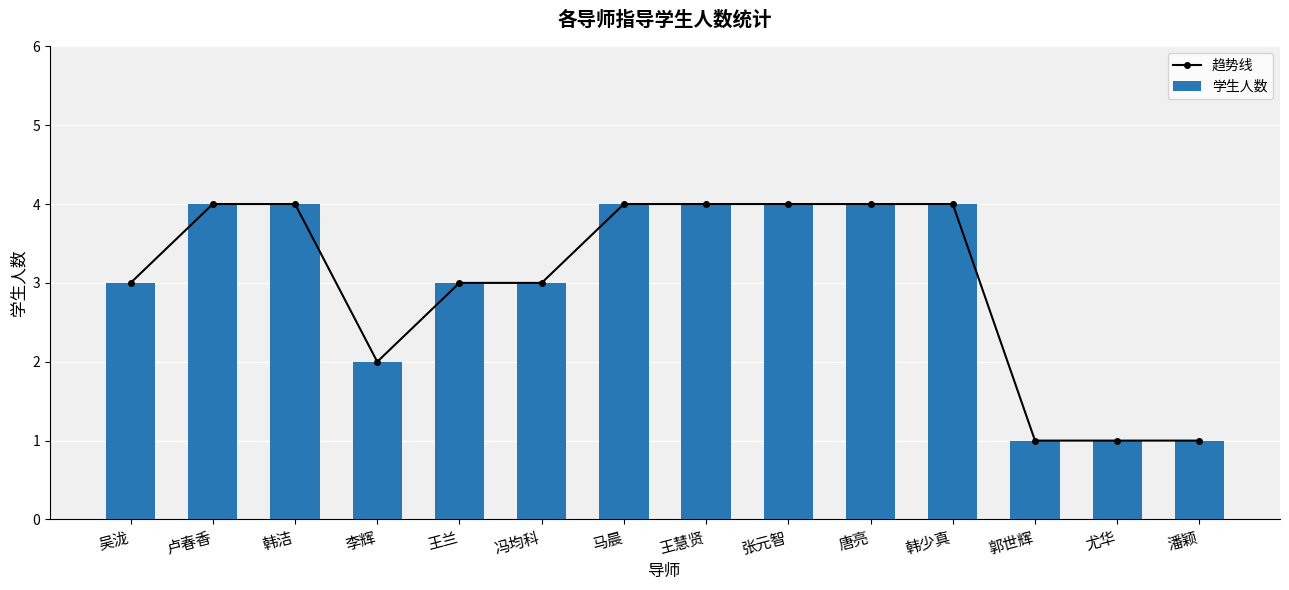

At which label does 趋势线 reach its peak?

卢春香